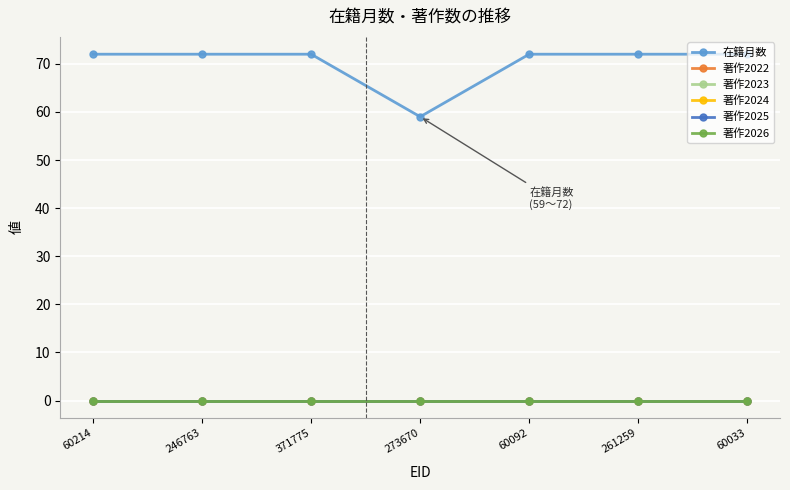

What is the spread (max minus min) of values at 60214?

72